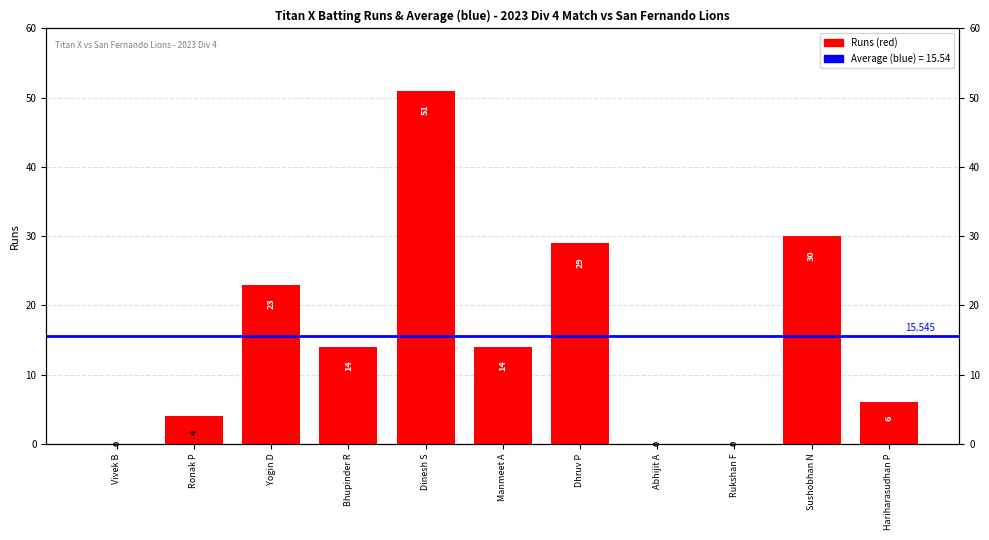

What is the average value?

16